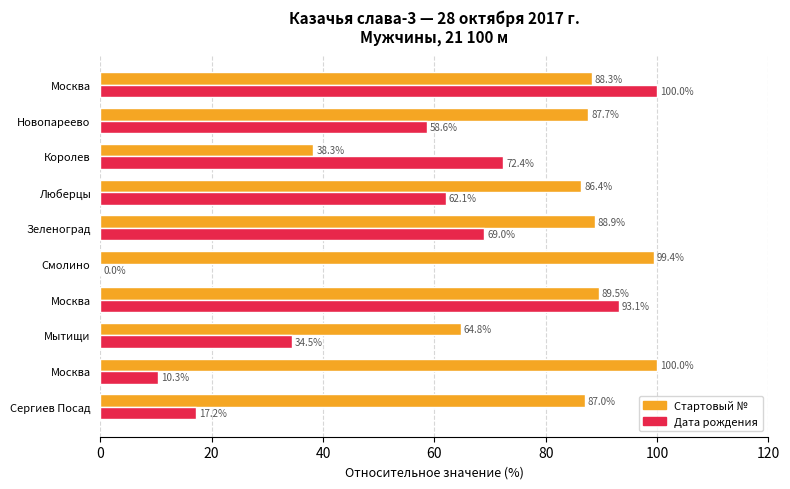

What are all the series names shown in the legend?

Стартовый №, Дата рождения